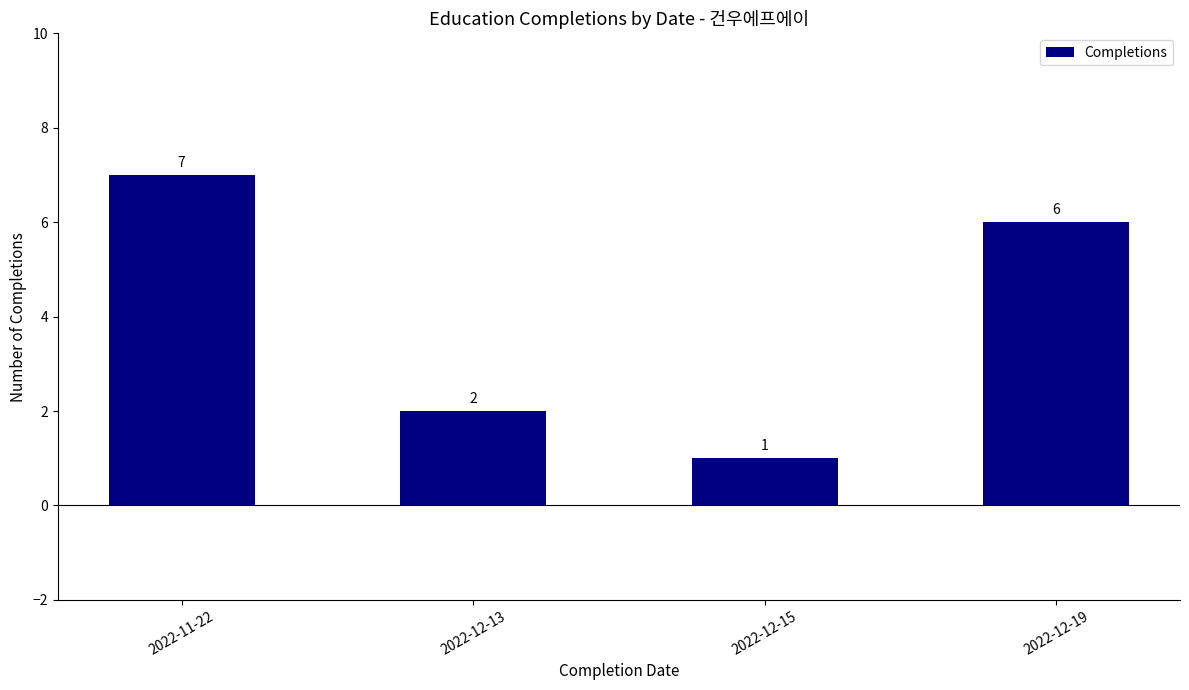

What is the difference between the maximum and minimum values?

6